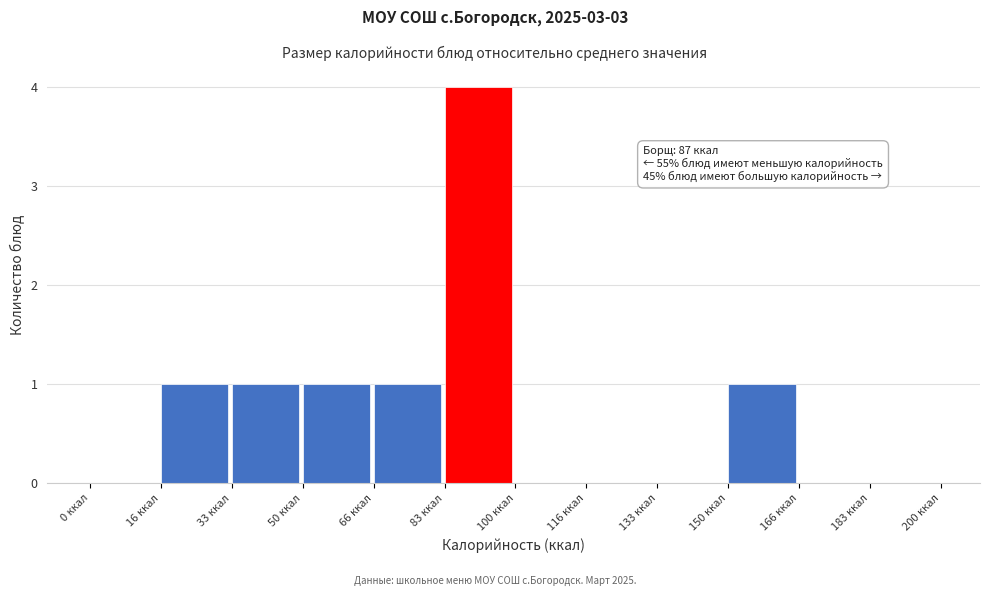

Which range on the x-axis has the tallest bar?

84 to 100